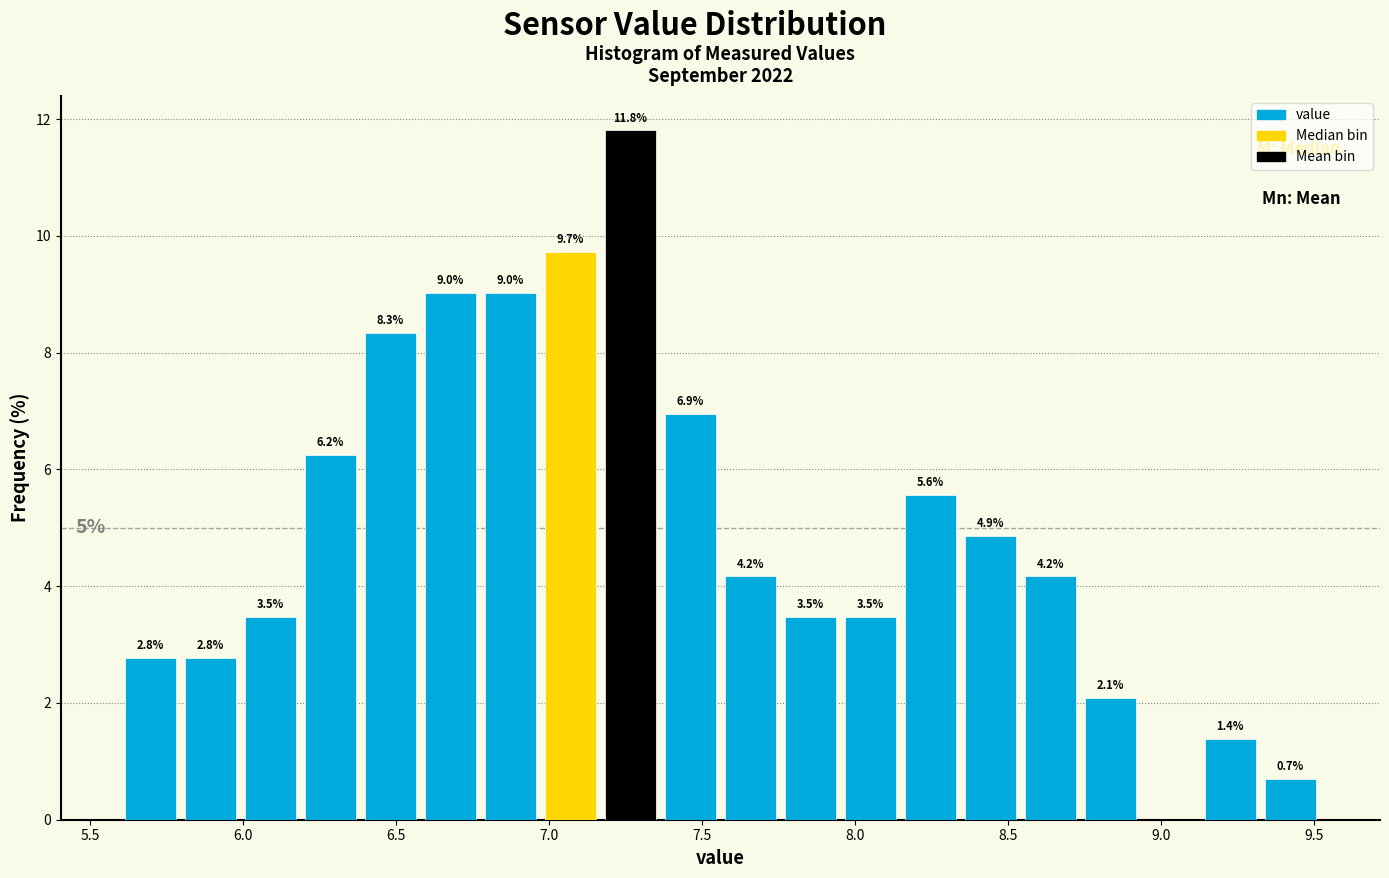

Read against the x-axis, roughly where is the centre of the tallest bar?

7.25